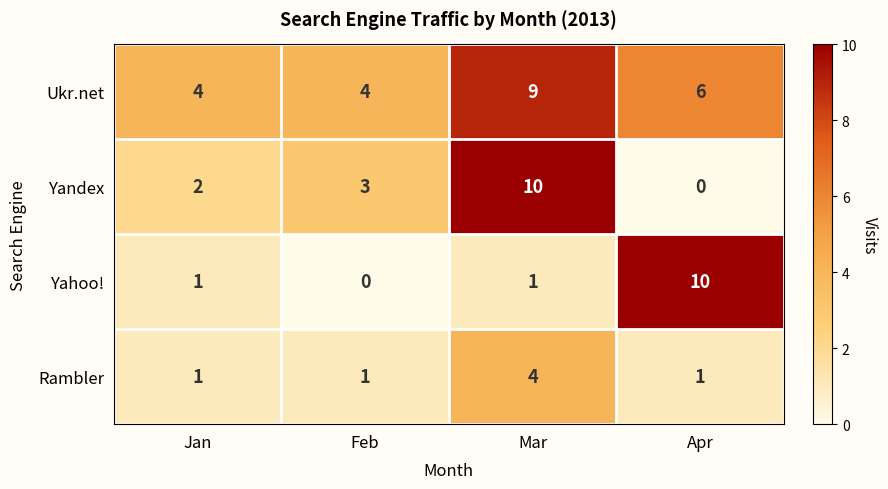

The Yandex series shows -6 at Apr. True or false?

False